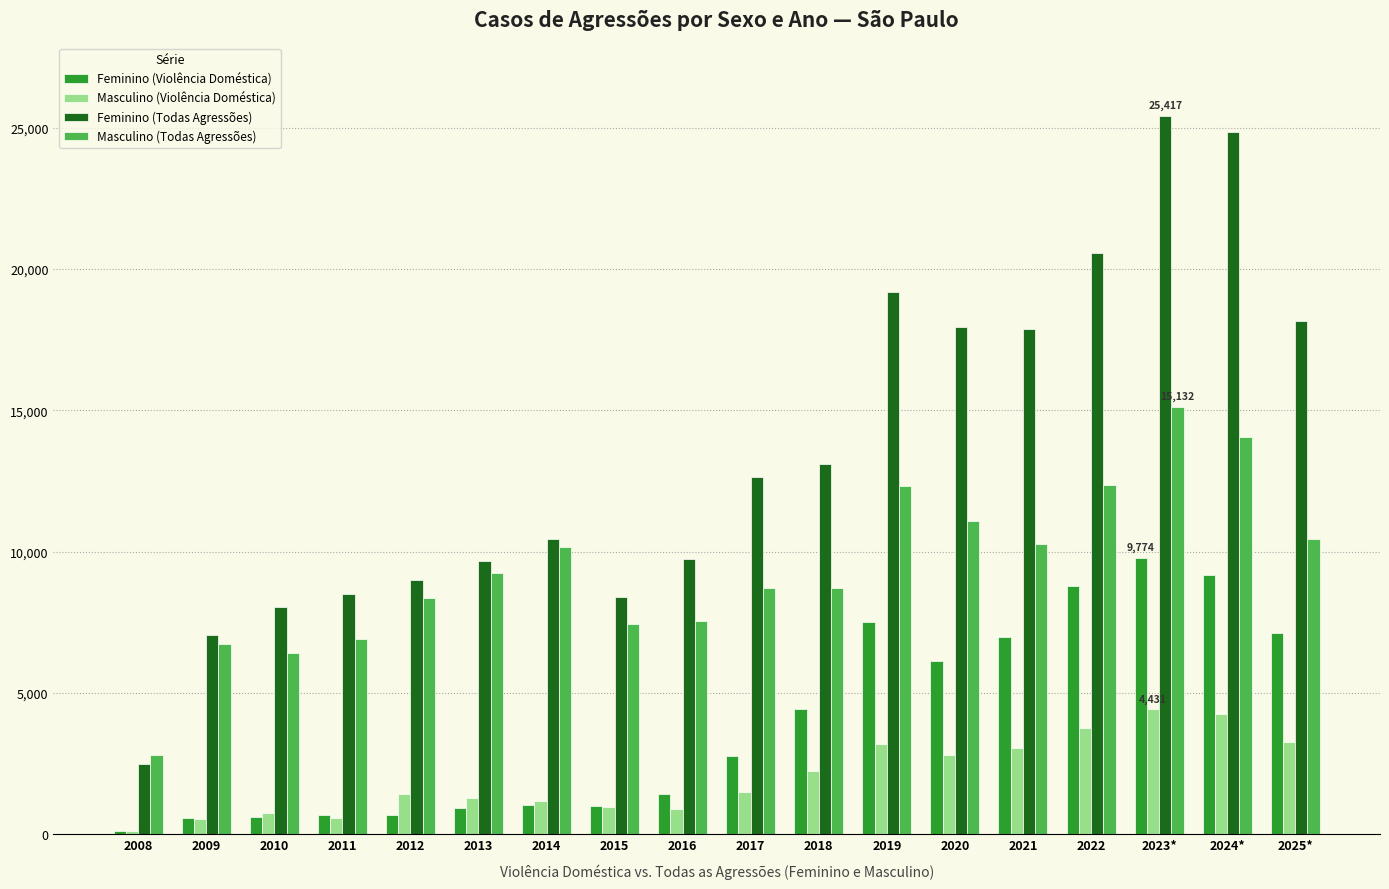

What is the sum of the Feminino (Todas Agressões) values at 2019 and 2023*?

44612